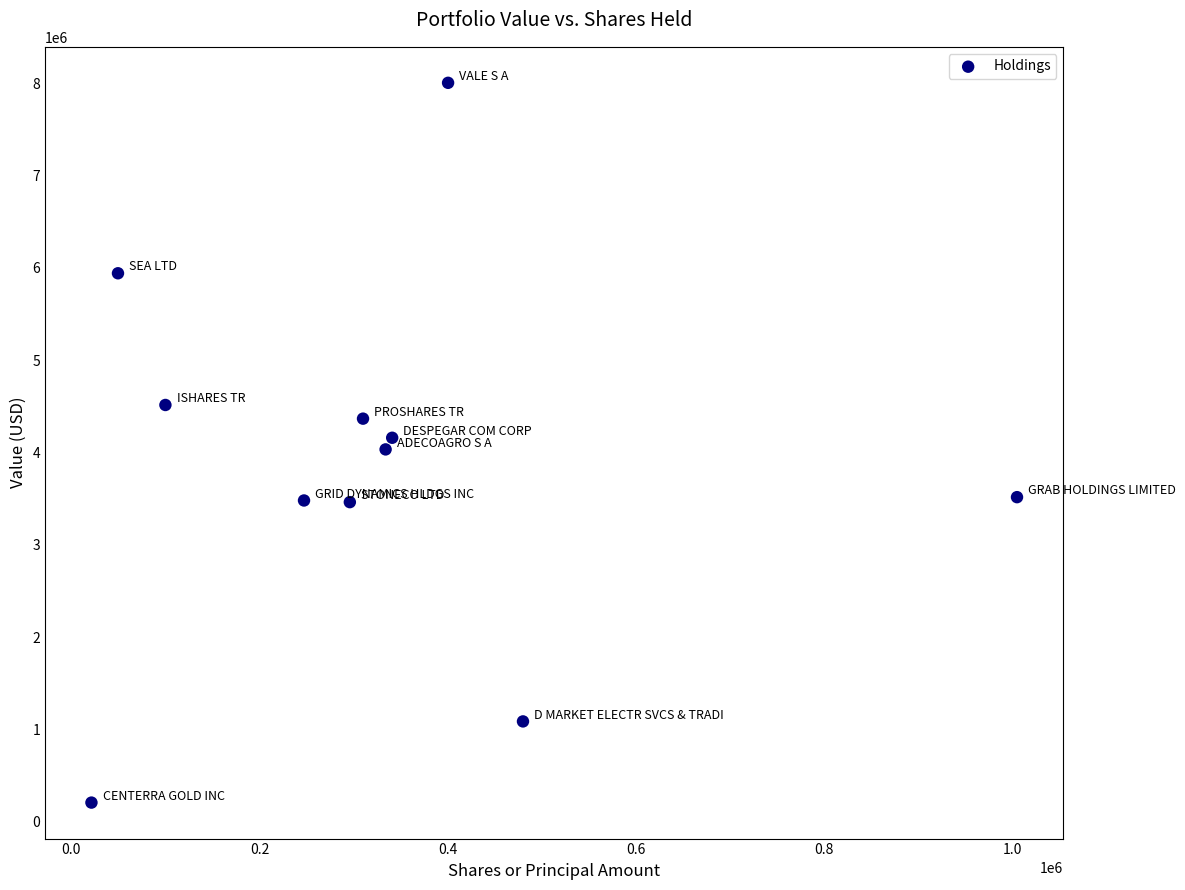

What is the range of X values (max minus min)?

983600